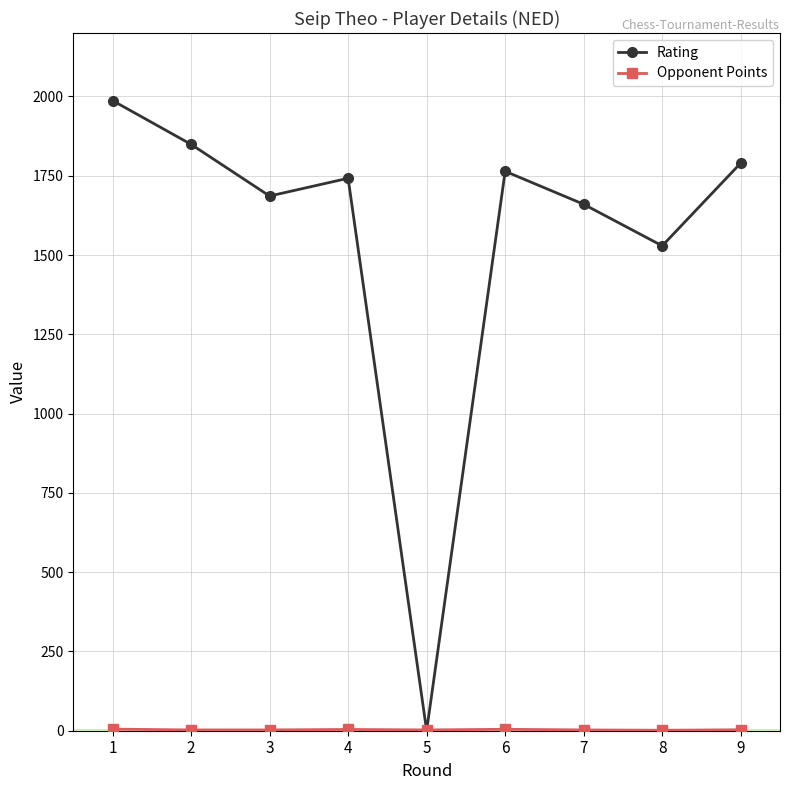

How many positive values does the Rating series have?

8